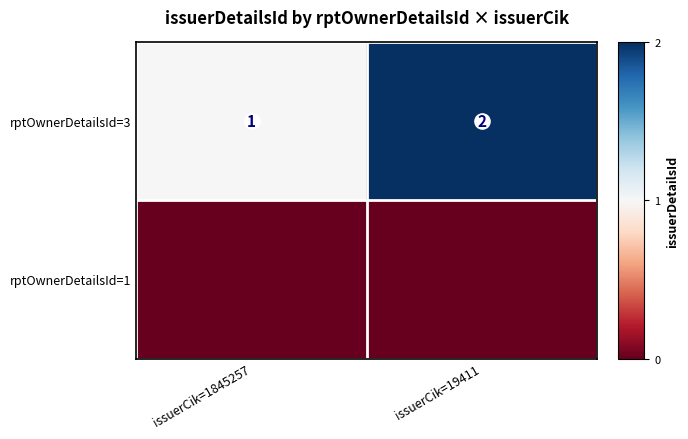

List the series in order of their peak value, lowest first.

rptOwnerDetailsId=1, rptOwnerDetailsId=3